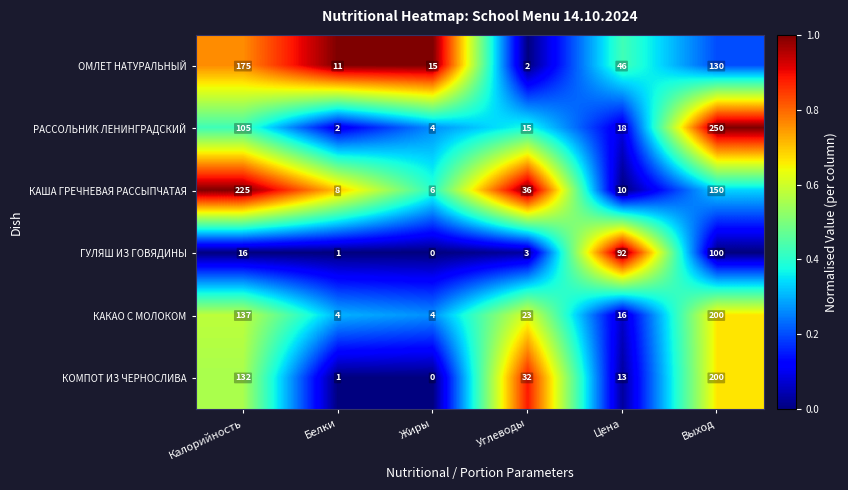

List the labels in order of КАША ГРЕЧНЕВАЯ РАССЫПЧАТАЯ value, smallest first.

Жиры, Белки, Цена, Углеводы, Выход, Калорийность